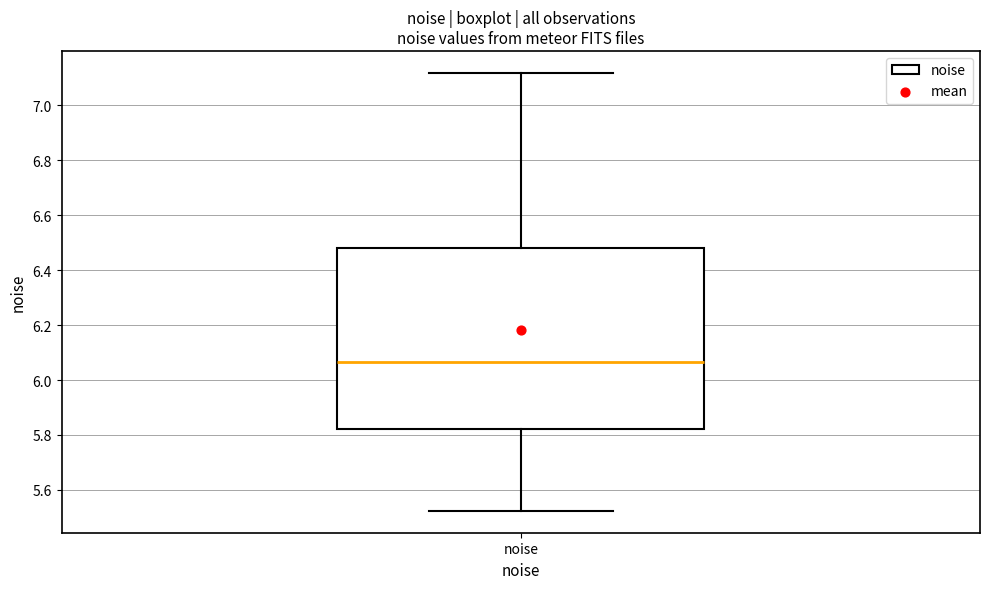

Read this box plot against the y-axis: the position of the median line, the range covered by the box, and the ends of both whiskers. The values are not printed on the chart, so give them approximately, as read against the axis.

median 6.06, box 5.82 to 6.48, whiskers 5.52 to 7.12